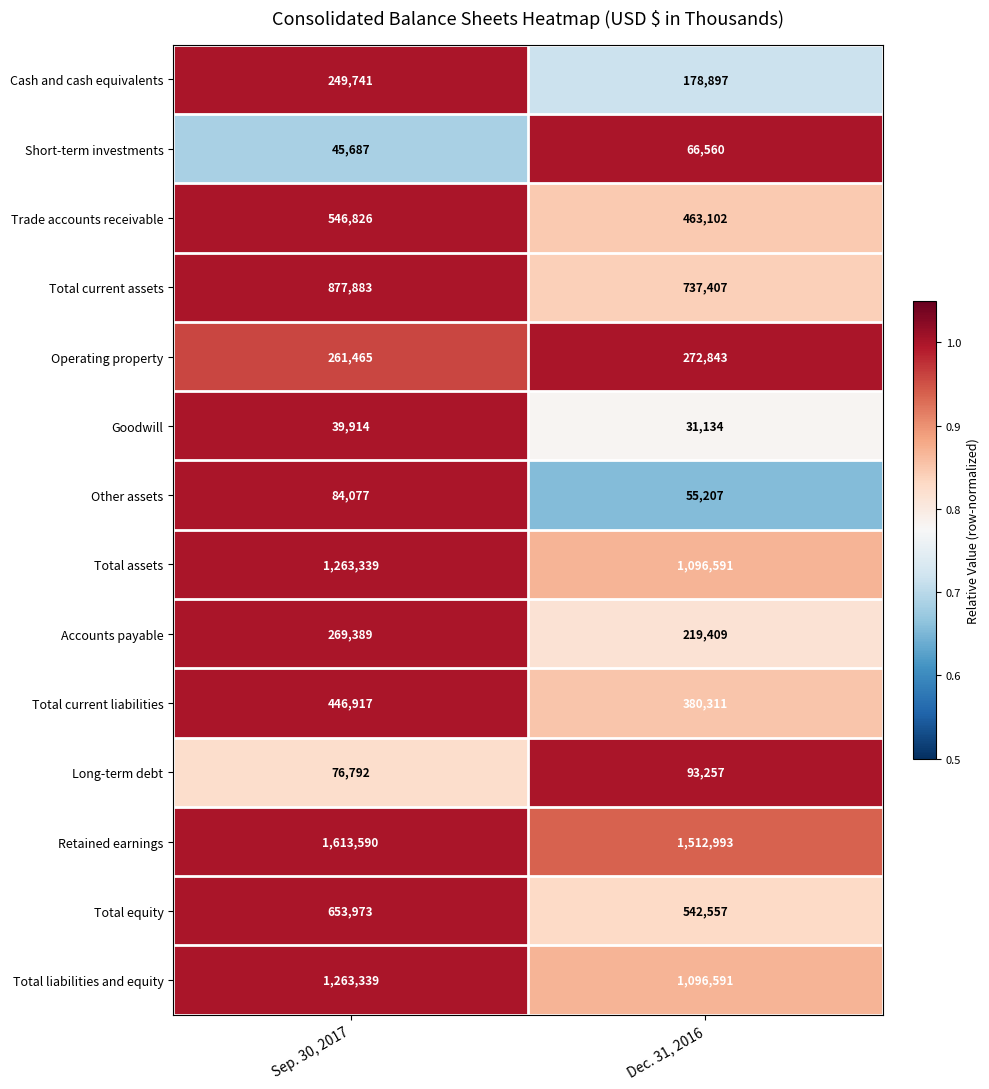

Is it true that Operating property equals 261465 at Sep. 30, 2017?

True